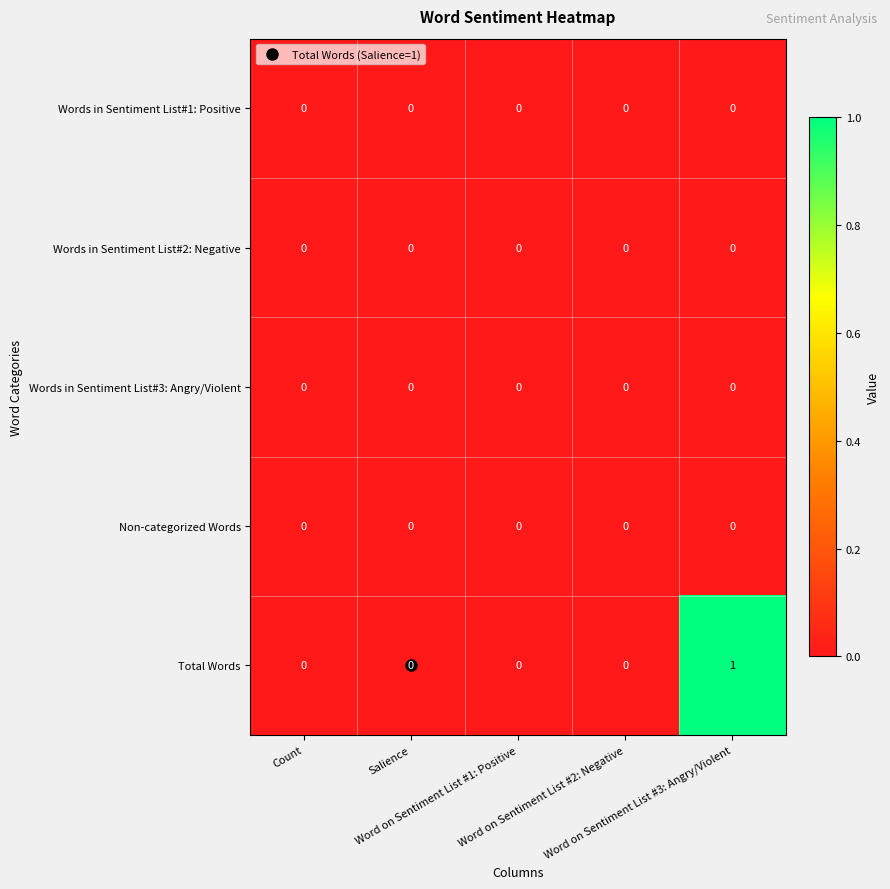

At which category is the sum across all series the highest?

Word on Sentiment List #3: Angry/Violent